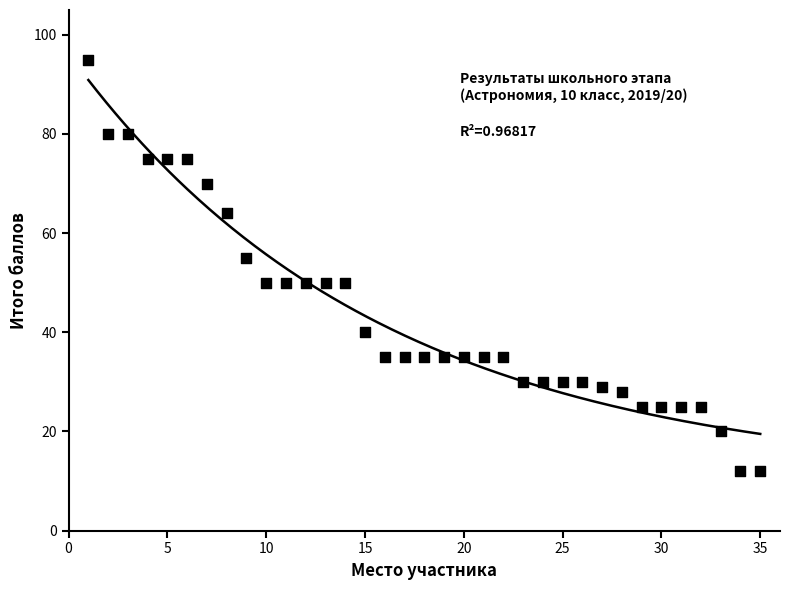

What is the range of Y values (max minus min)?

83